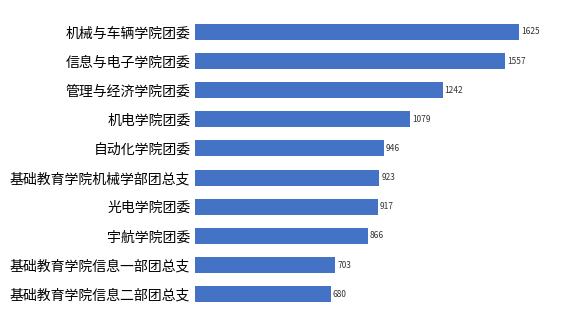

What is the average value?

1054